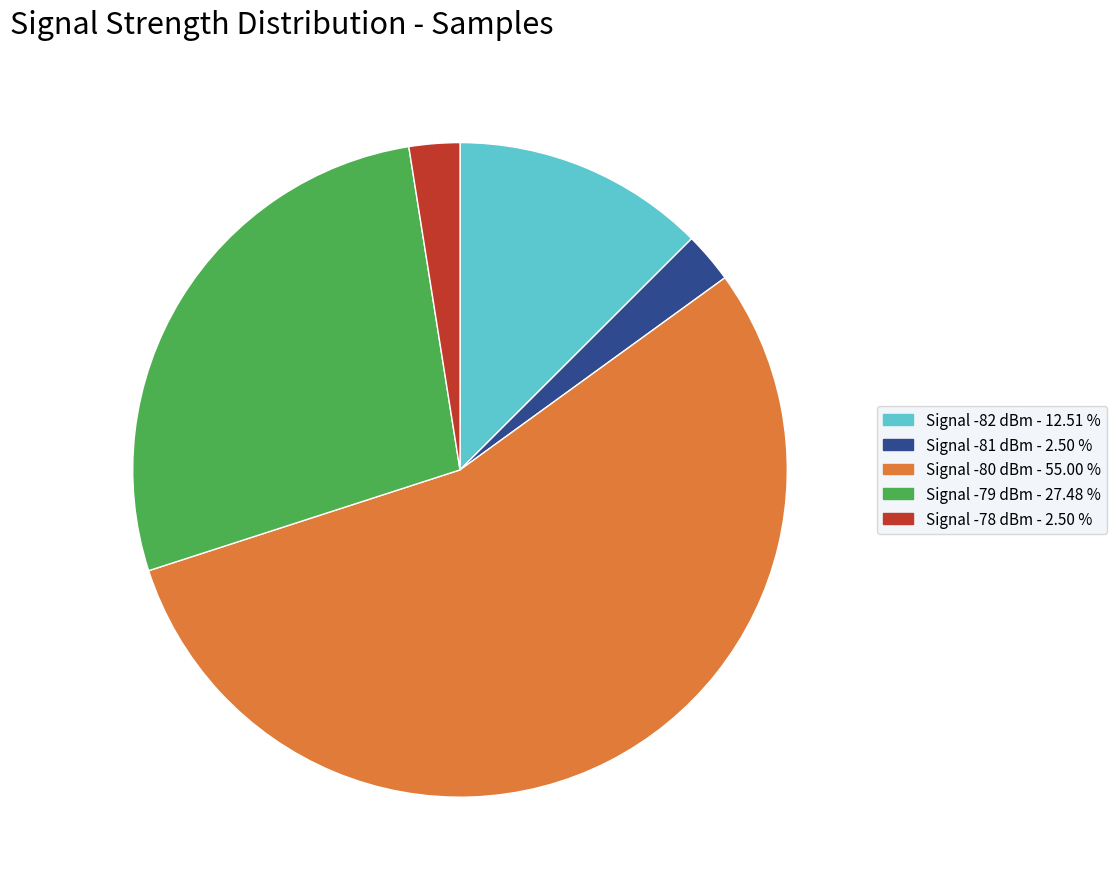

Is there a majority slice in this chart?

Yes